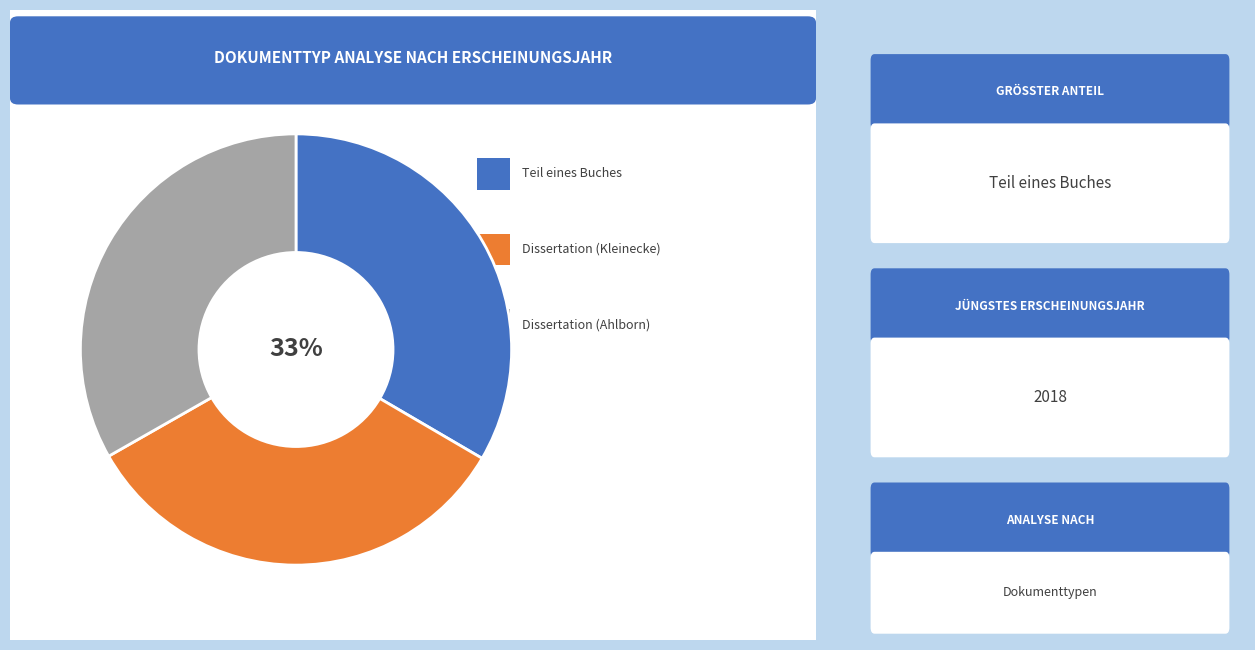

To the nearest percent, what is the average slice percentage?

33%